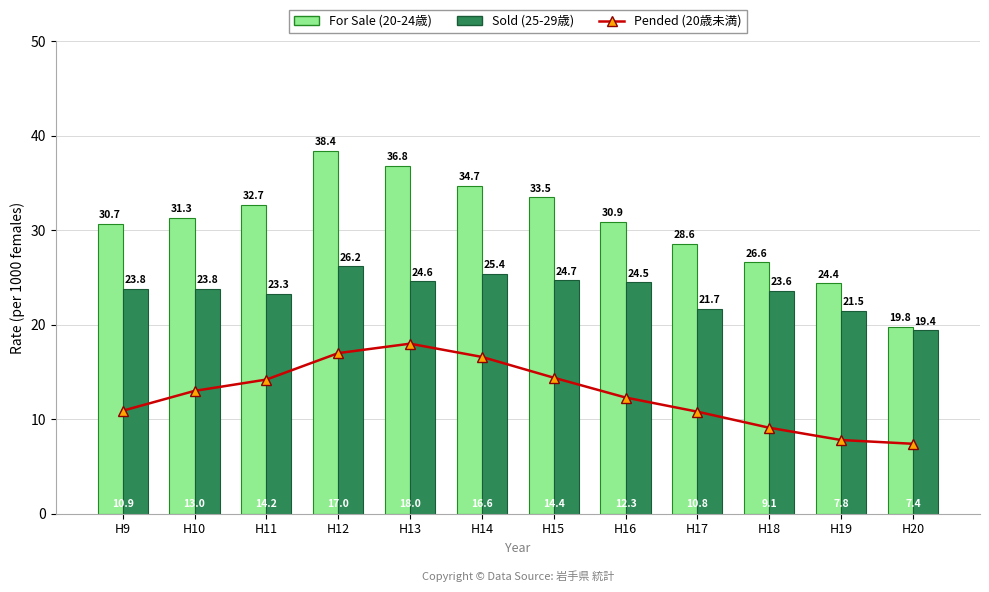

Is it true that For Sale (20-24歳) equals 28.6 at H17?

True